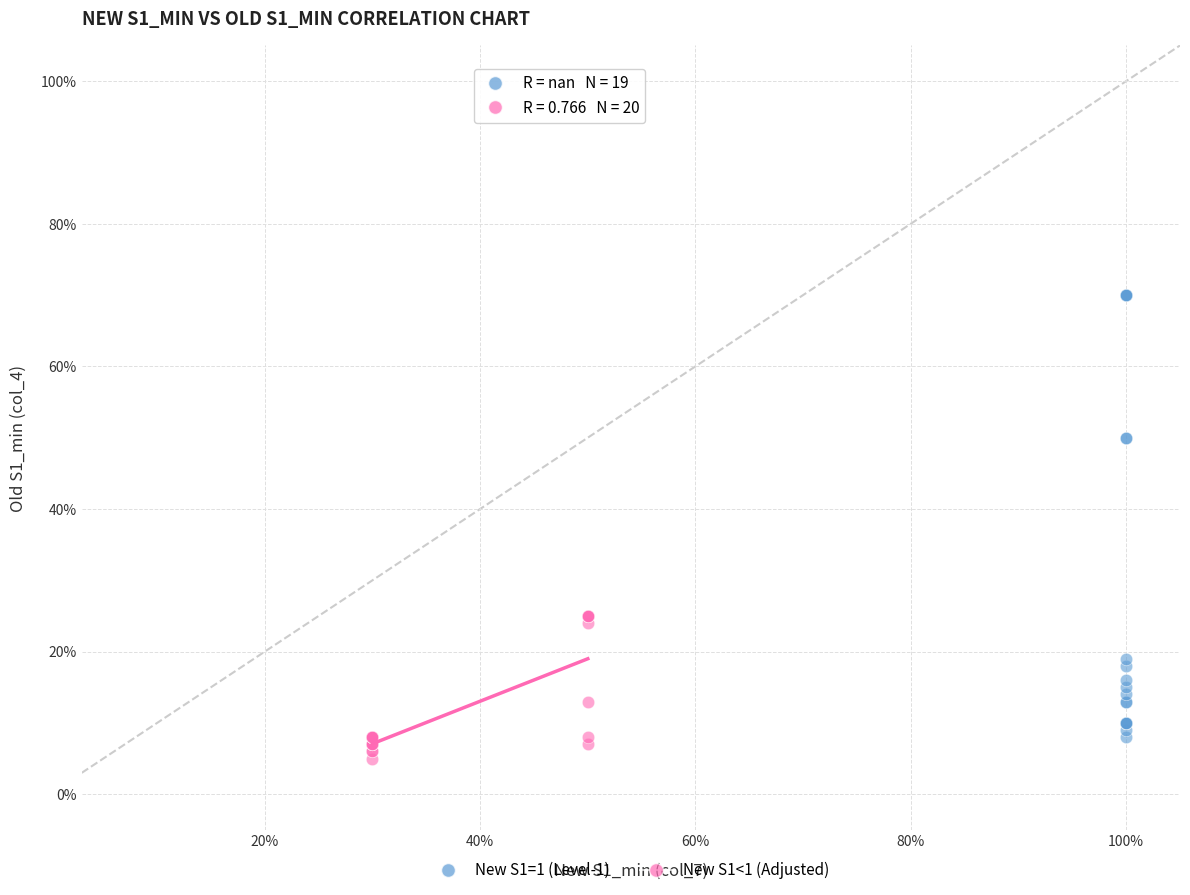

What are all the series names shown in the legend?

New S1=1 (Level-1), New S1<1 (Adjusted)